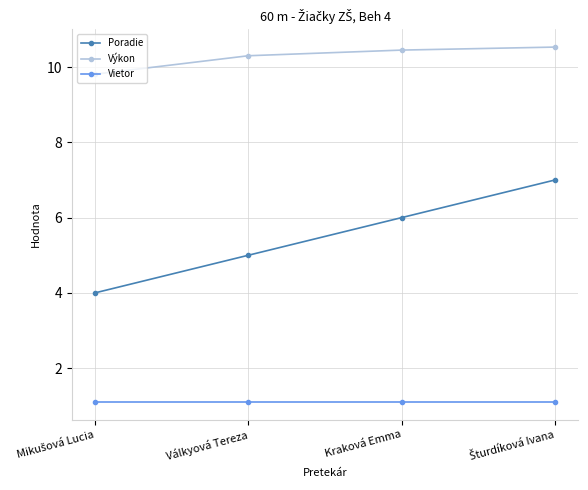

What is the difference between the second highest and minimum values in the Poradie series?

2.0